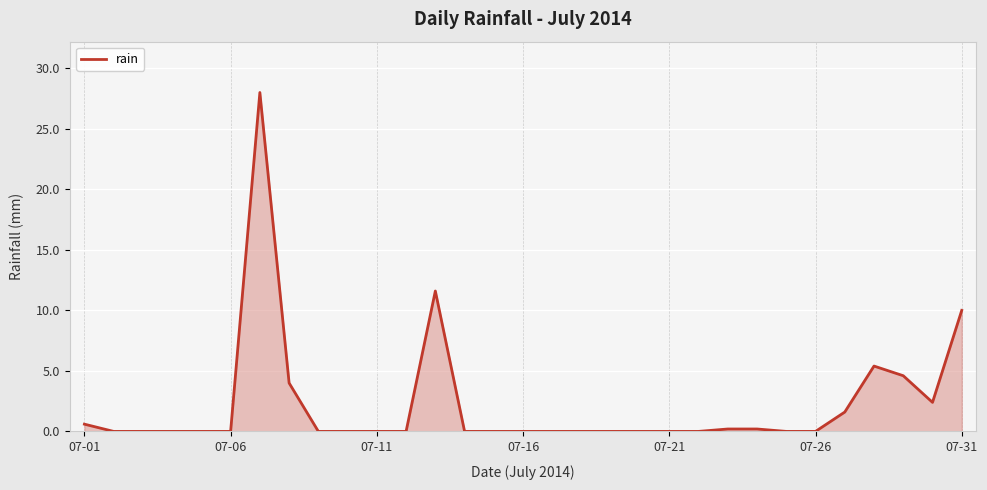

Does the chart have visible grid lines?

Yes